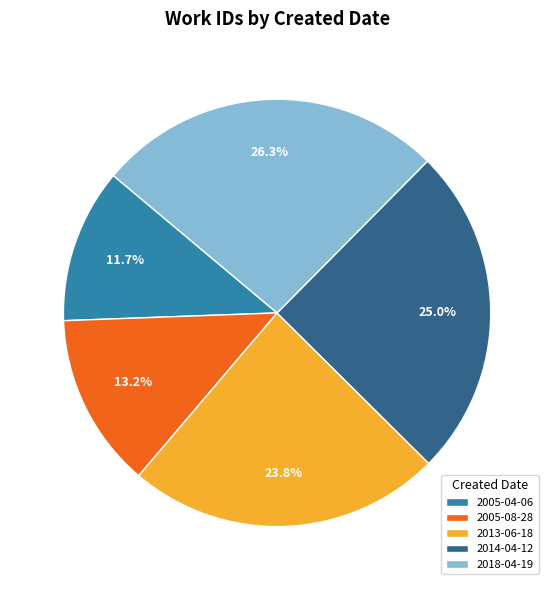

Which slice is the largest?

2018-04-19